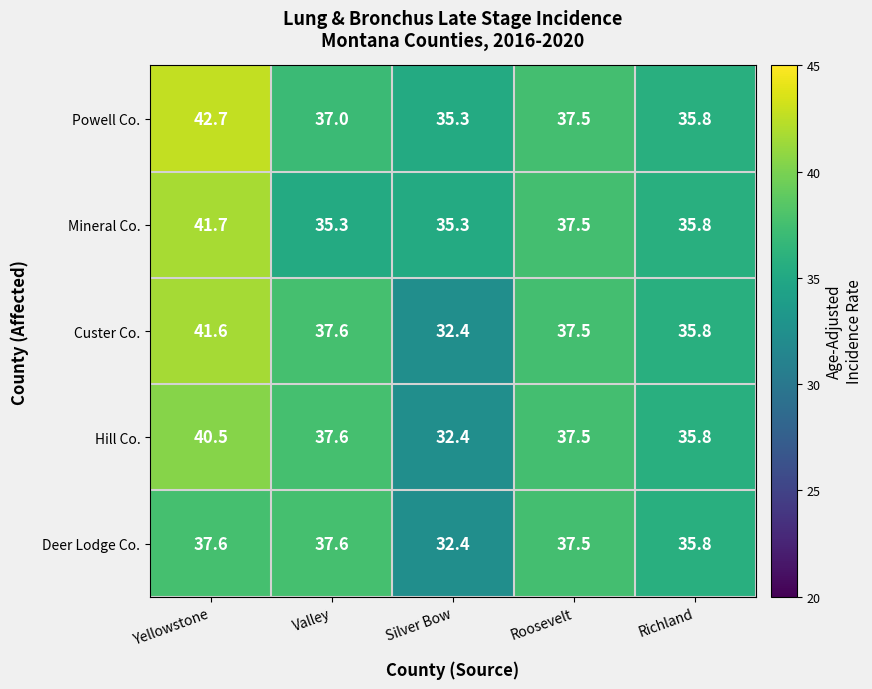

Is it true that Deer Lodge Co. equals 13.2 at Yellowstone?

False